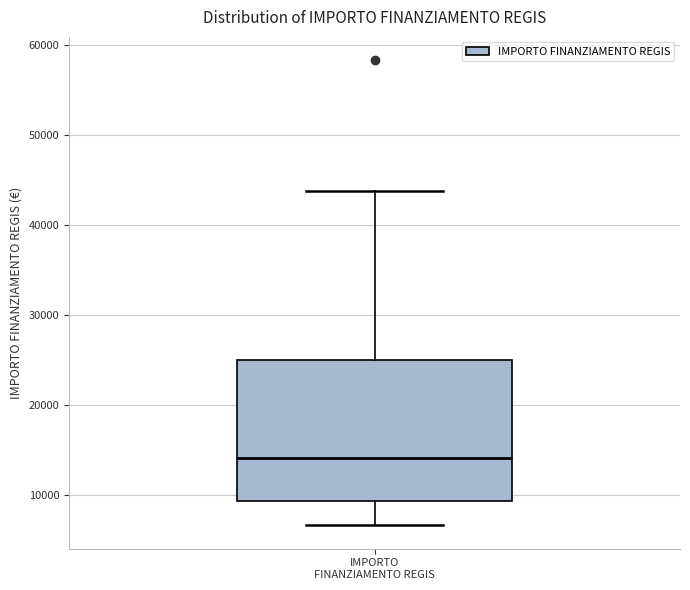

Read this box plot against the y-axis: the position of the median line, the range covered by the box, and the ends of both whiskers. The values are not printed on the chart, so give them approximately, as read against the axis.

median 14000, box 9000 to 25000, whiskers 7000 to 44000